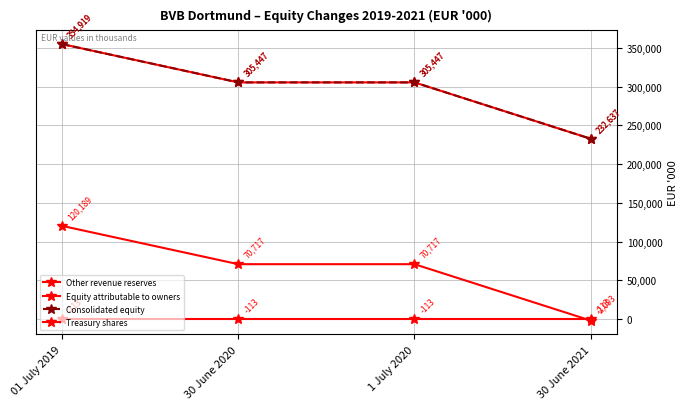

How many lines are shown in the chart?

4